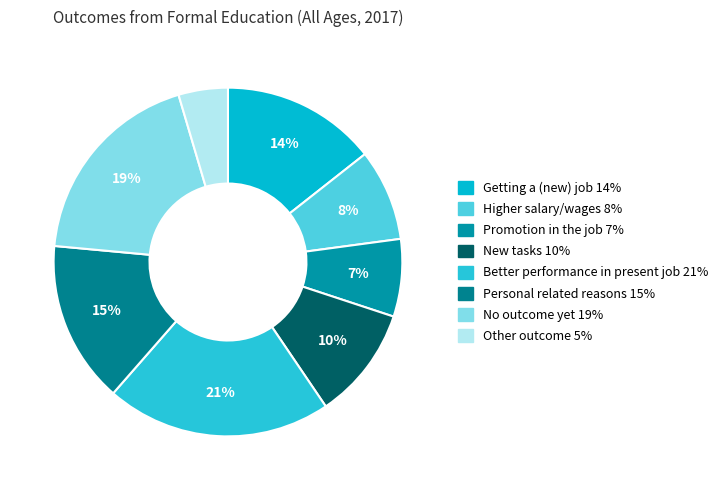

Does Getting a (new) job account for over 50% of the chart?

No